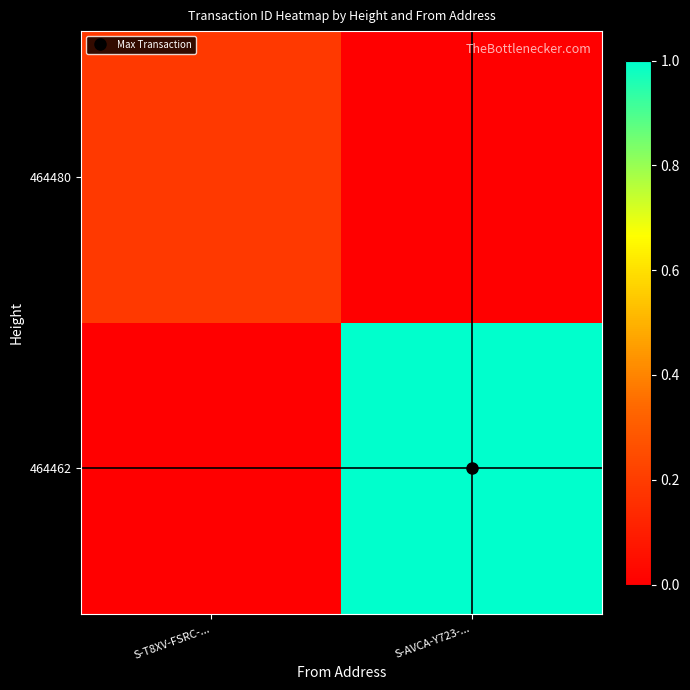

Which series has the largest total across all categories?

464462